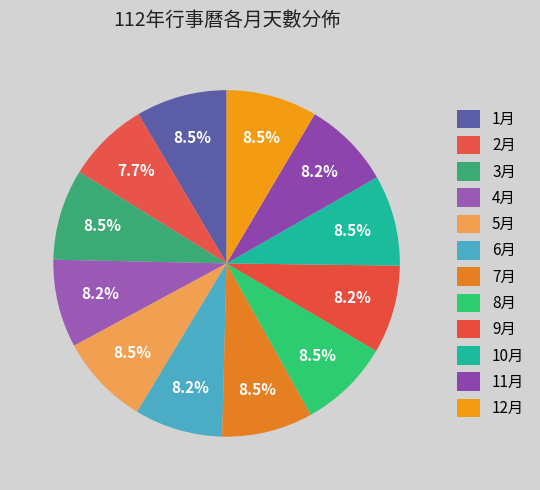

What is the largest slice in the pie chart?

1月